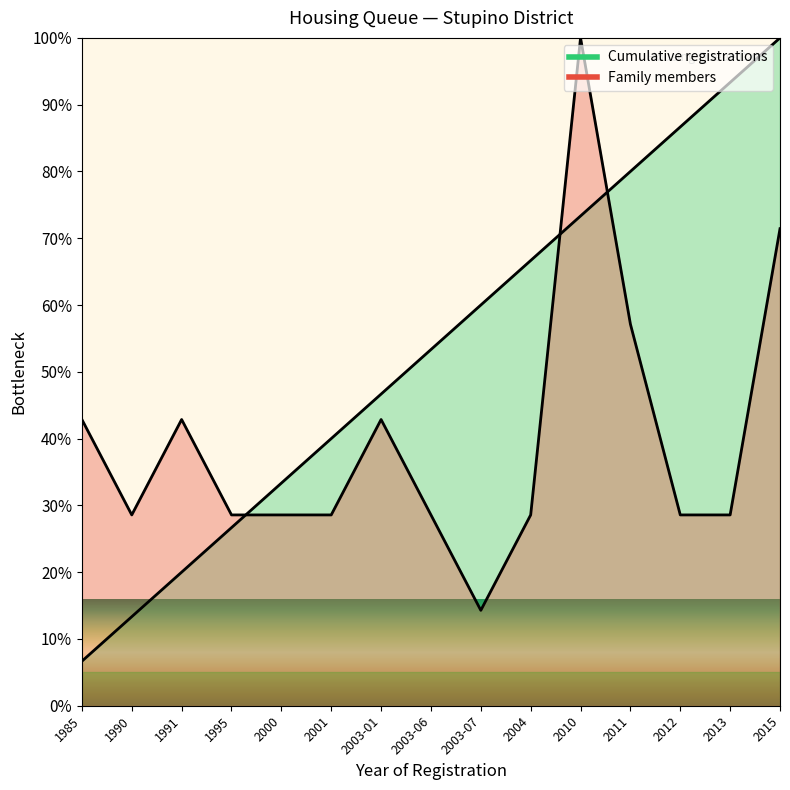

Reading right to left, list all the values displayed in this chart.

Cumulative registrations: 100.0	93.3	86.7	80.0	73.3	66.7	60.0	53.3	46.7	40.0	33.3	26.7	20.0	13.3	6.7
Family members: 71.4	28.6	28.6	57.1	100.0	28.6	14.3	28.6	42.9	28.6	28.6	28.6	42.9	28.6	42.9